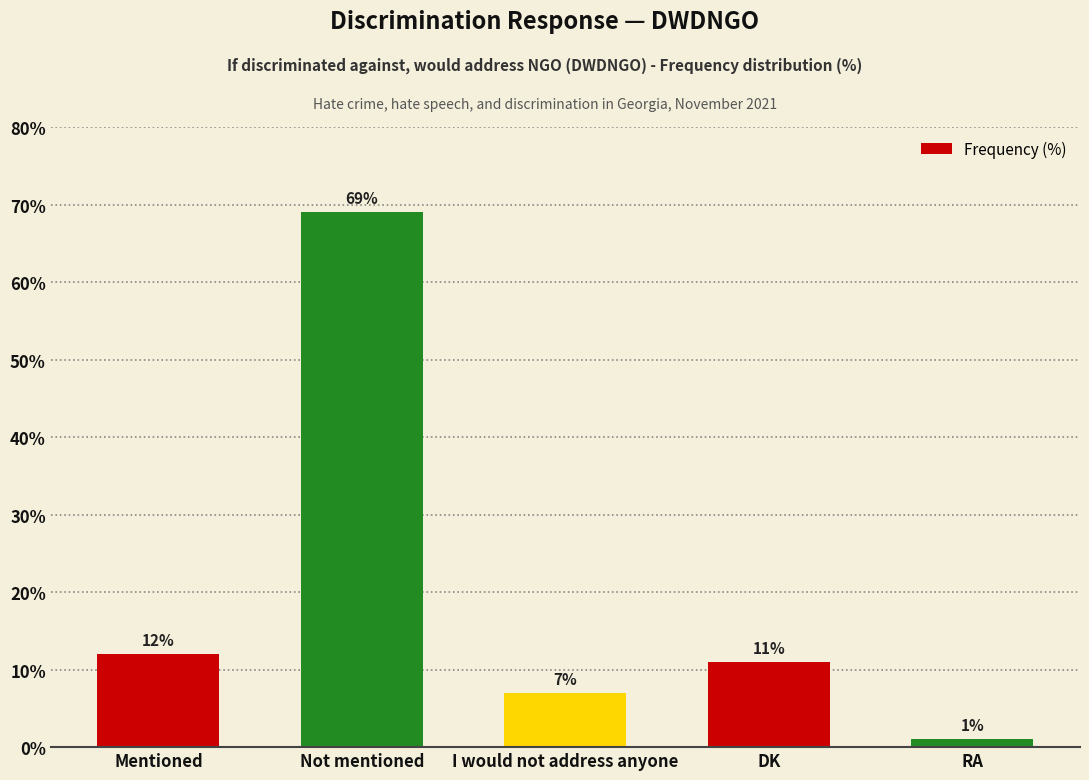

What is the difference between the second highest and minimum values?

11